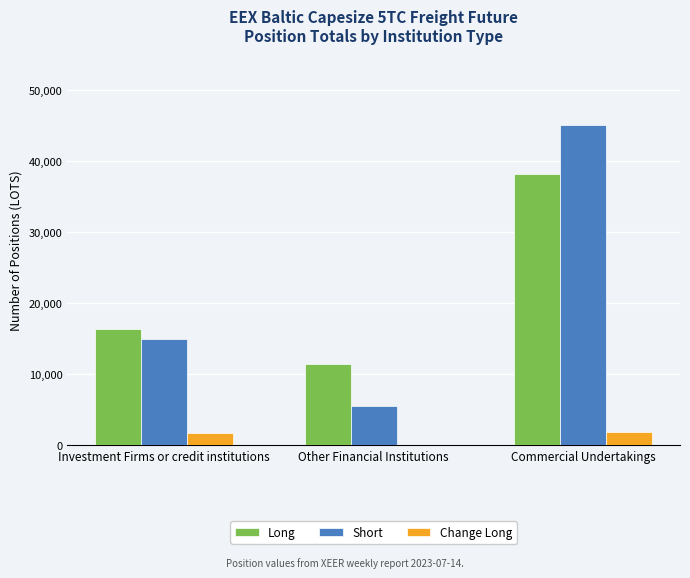

What is the greatest value displayed?

45129.4